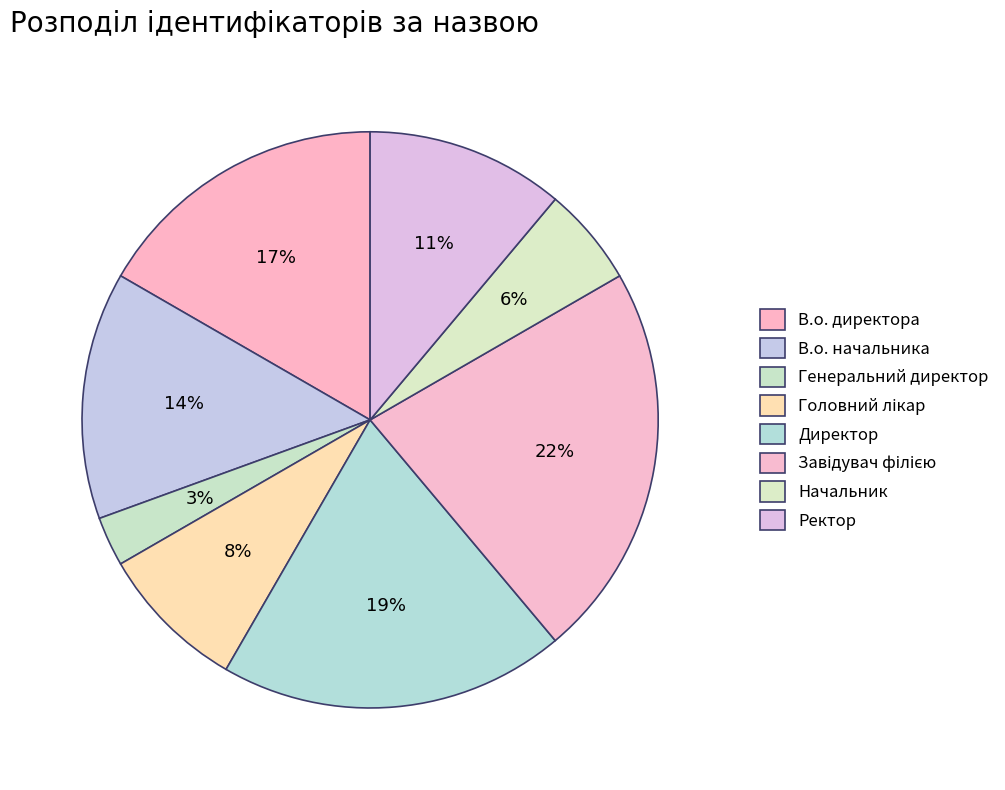

Count the number of slices in the pie.

8